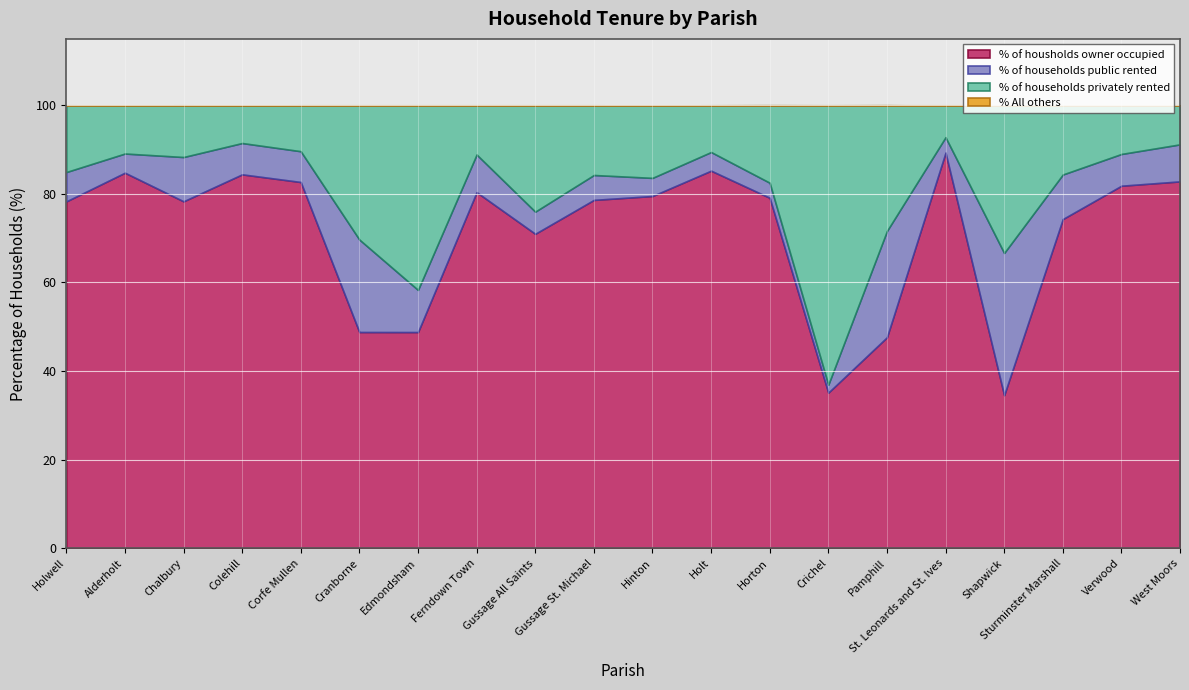

What is the greatest value displayed?

89.3